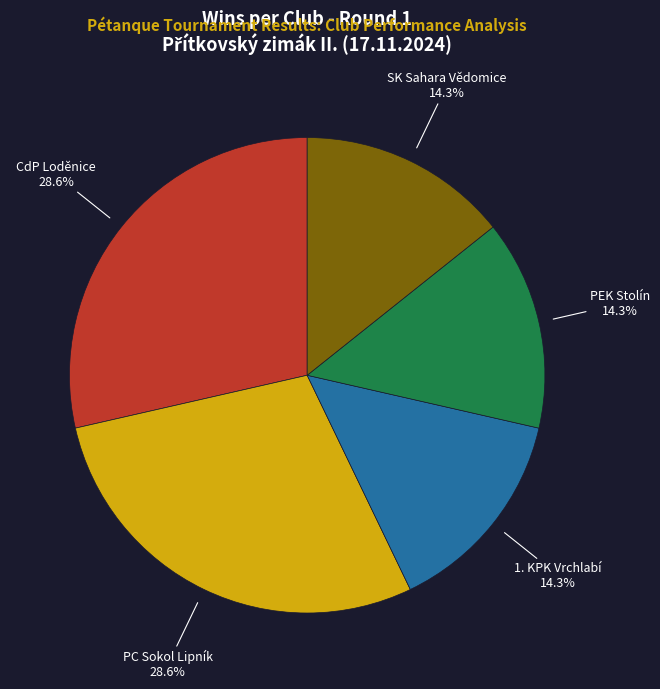

Is there a majority slice in this chart?

No